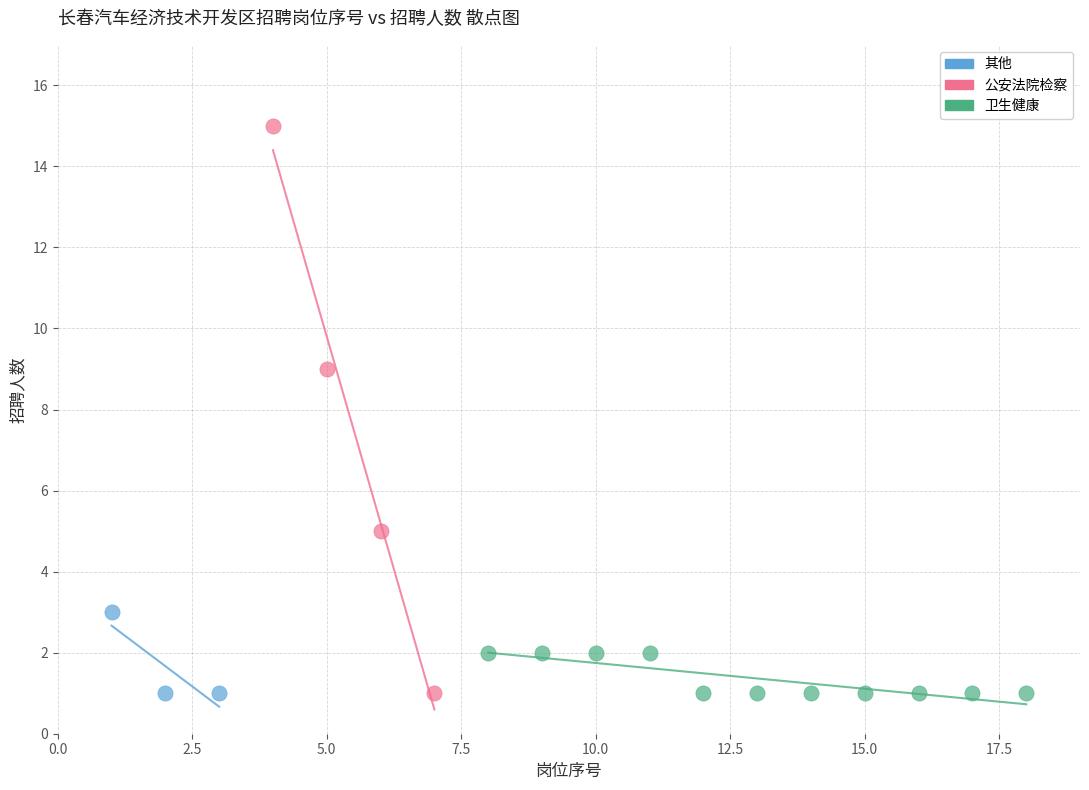

Which series has the largest Y range (max minus min)?

公安法院检察